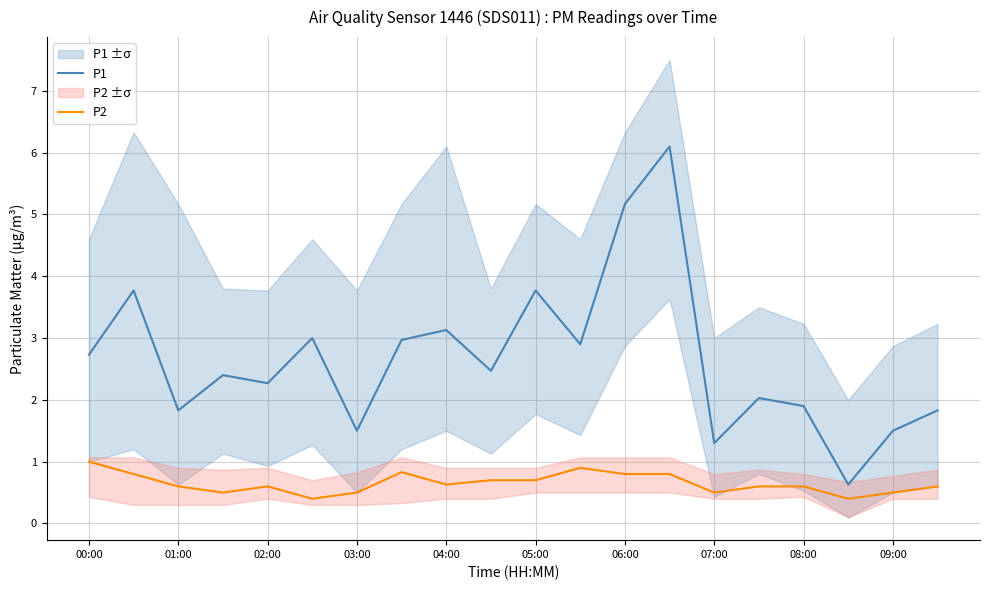

Does the chart have visible grid lines?

Yes